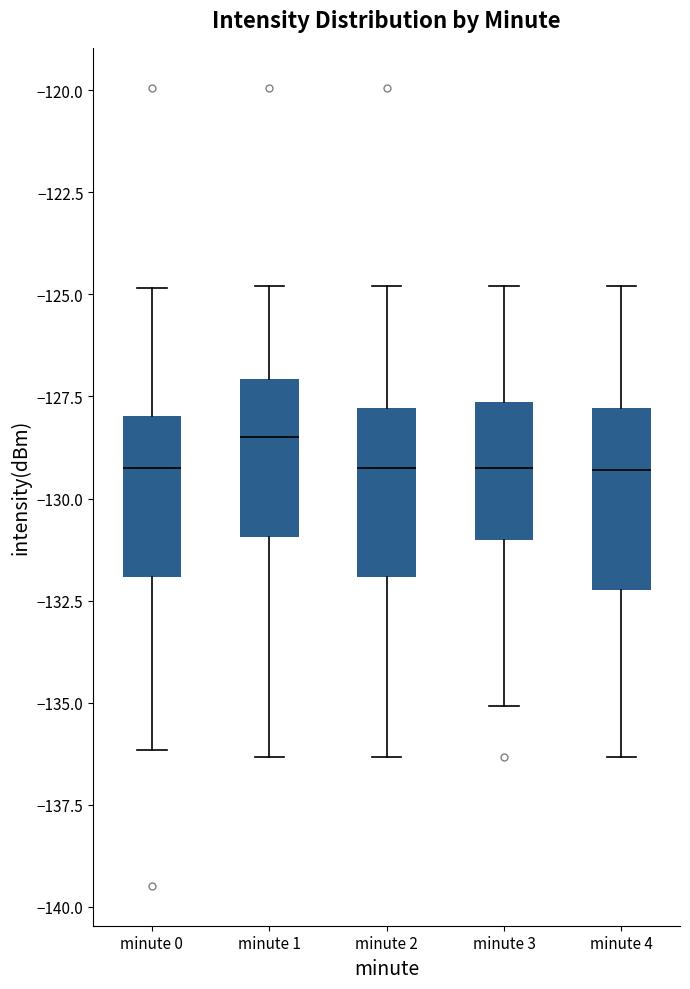

Reading left to right, read every box against the y-axis: the position of its median line, the range the box covers, and the ends of its whiskers. The values are not printed on the chart, so give them approximately, as read against the axis.

minute 0: median -129.0, box -132.0 to -128.0, whiskers -136.0 to -125.0
minute 1: median -128.5, box -131.0 to -127.0, whiskers -136.5 to -125.0
minute 2: median -129.0, box -132.0 to -128.0, whiskers -136.5 to -125.0
minute 3: median -129.0, box -131.0 to -127.5, whiskers -135.0 to -125.0
minute 4: median -129.5, box -132.0 to -128.0, whiskers -136.5 to -125.0